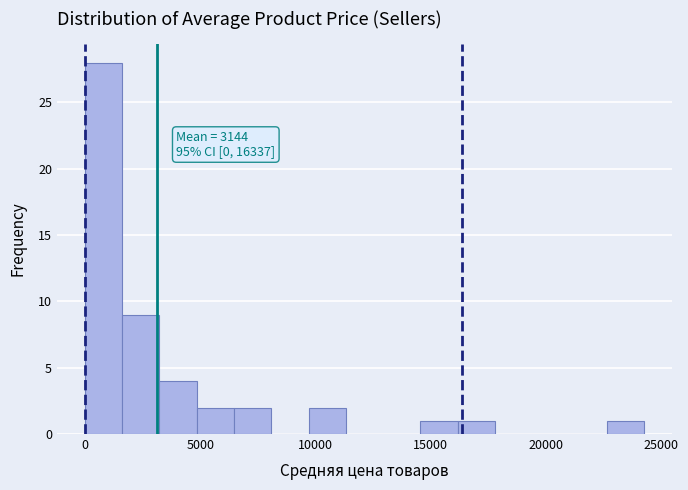

Around what value on the x-axis is the tallest bar? Give the approximate position of its centre, as read against the axis.

1000